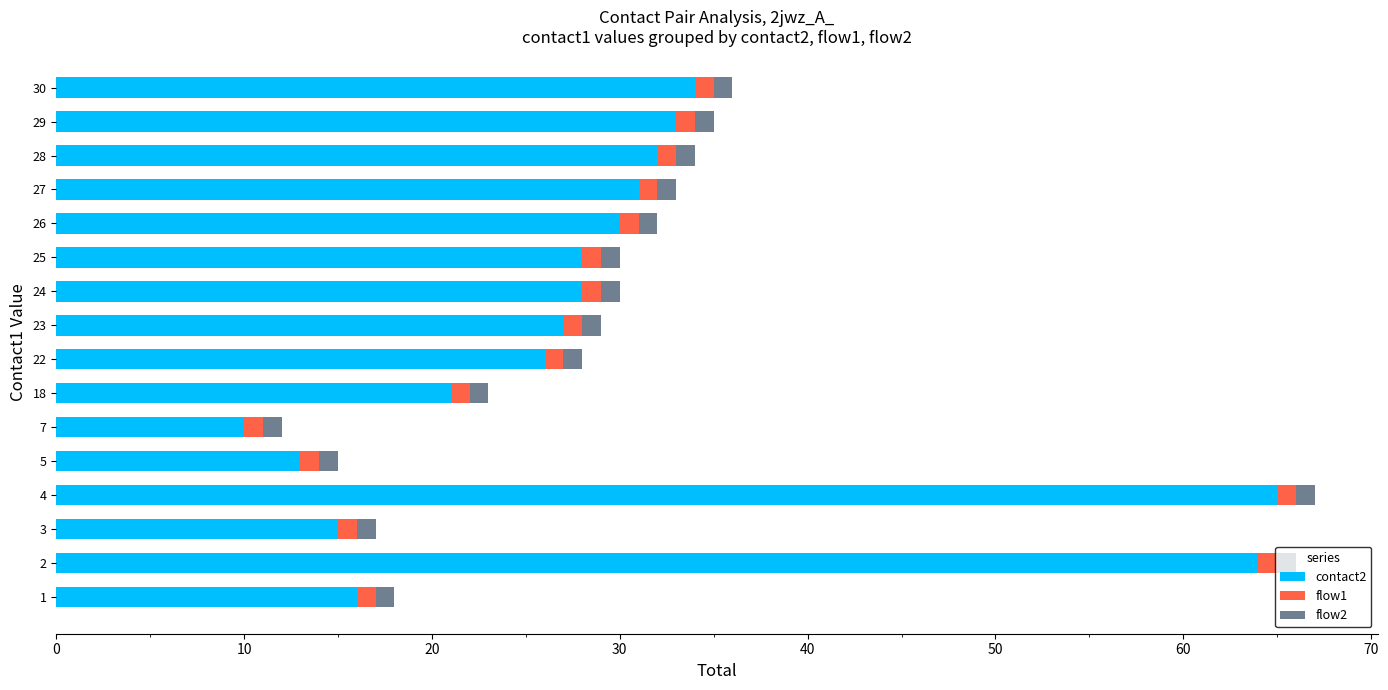

The contact2 series shows 15 at 23. True or false?

False